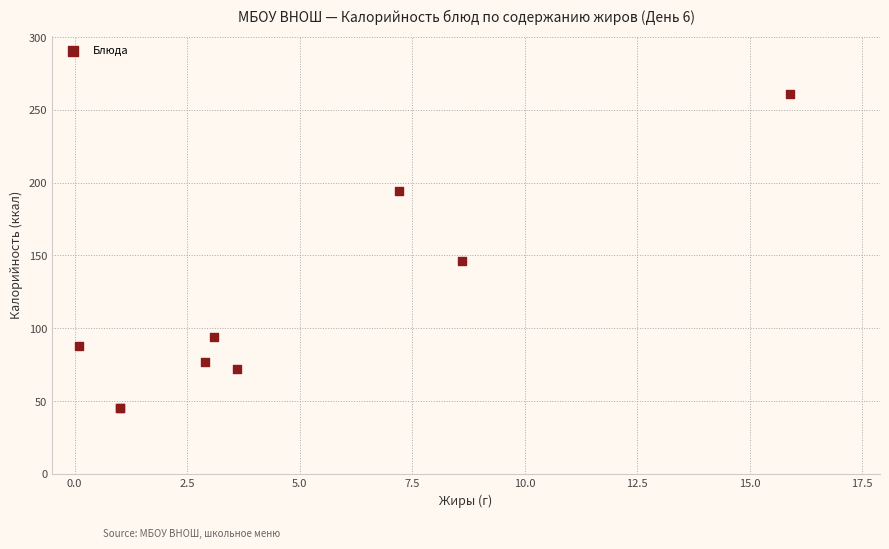

What Y value in the scatter plot is closest to 153?

146